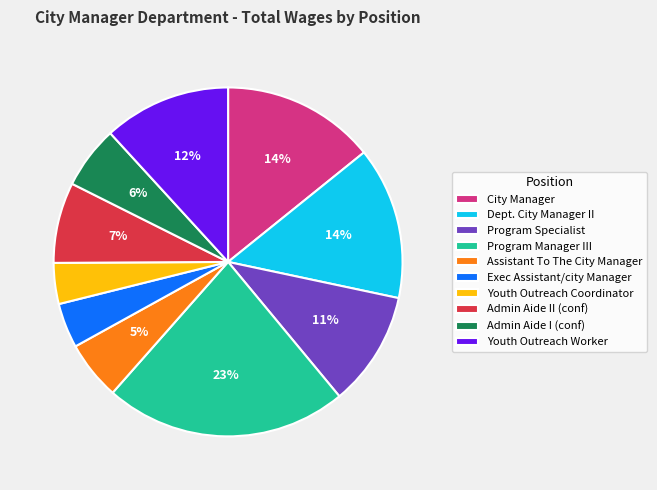

True or false: Admin Aide II (conf) accounts for 7% of the total.

True